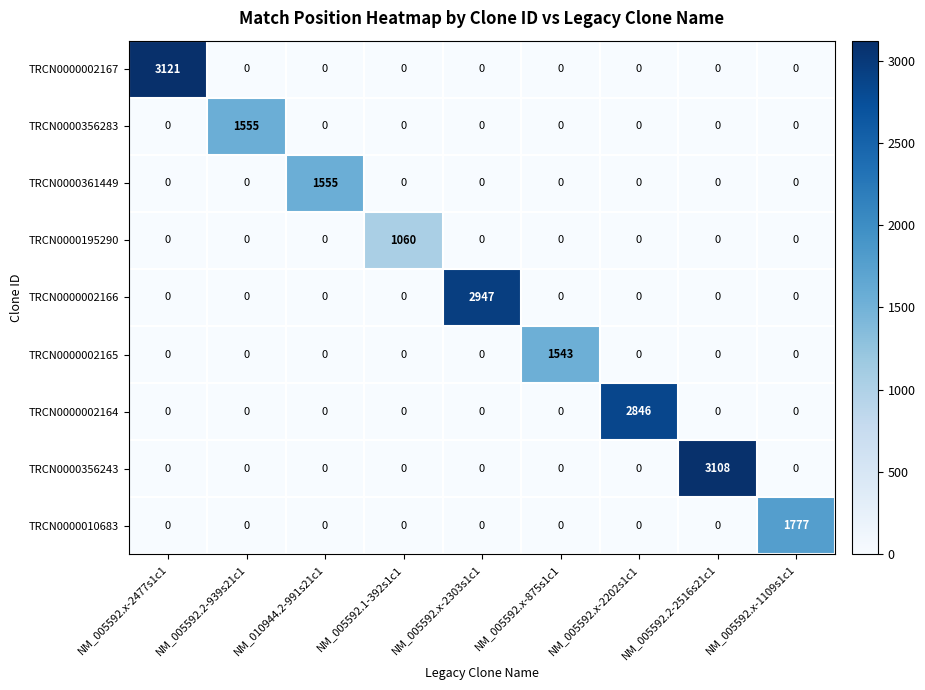

Between NM_005592.2-939s21c1 and NM_005592.x-875s1c1, which series saw the biggest shift?

TRCN0000356283